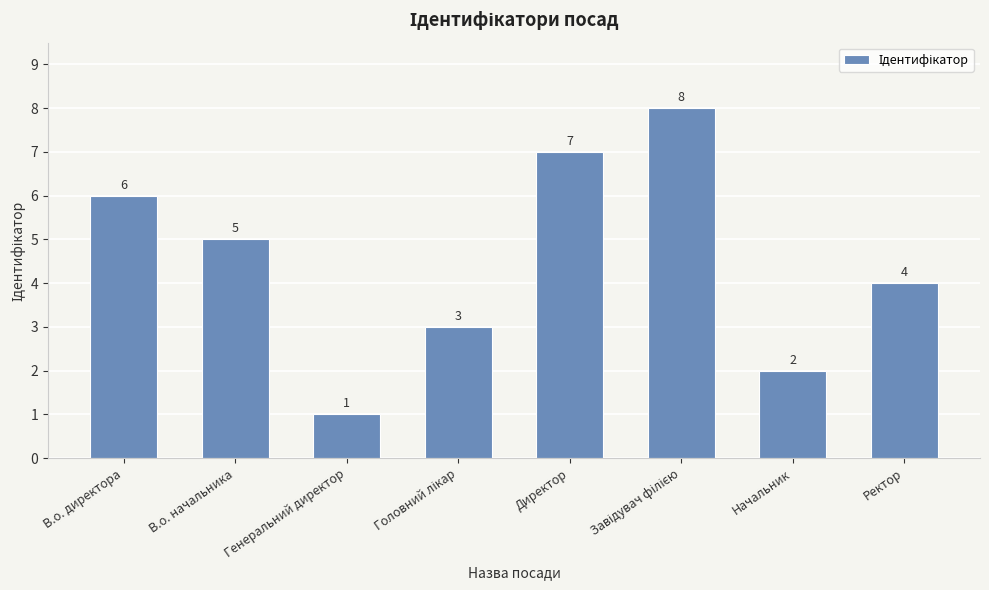

Reading left to right, what are all the values shown in this chart?

6	5	1	3	7	8	2	4